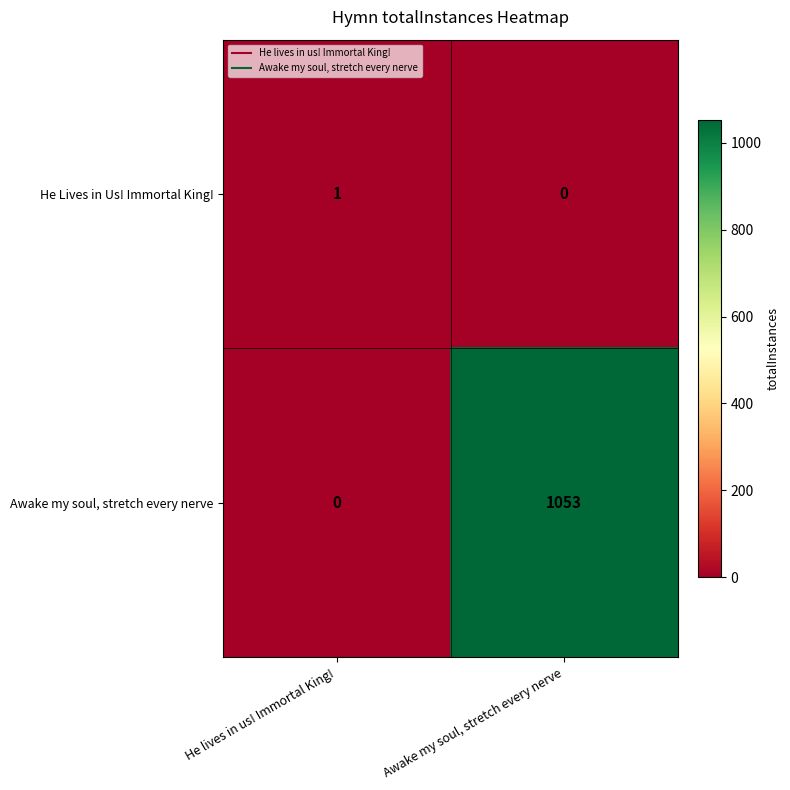

At which category does the chart reach its peak across all series?

Awake my soul, stretch every nerve